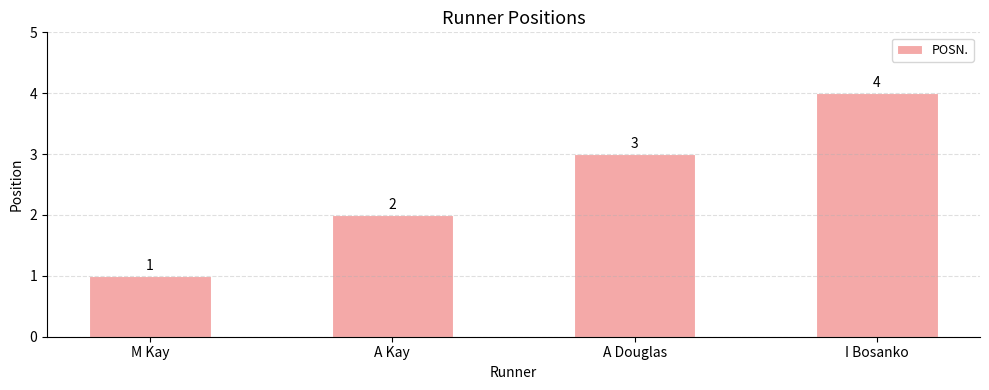

What is the ratio of the value at I Bosanko to the value at M Kay?

4.0